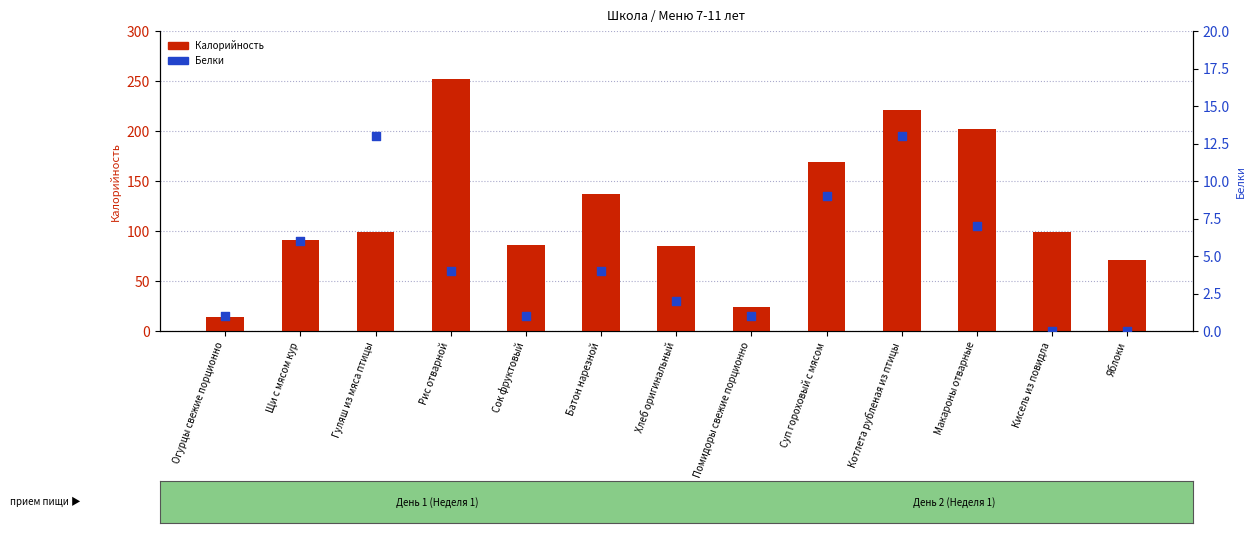

Which series has the largest total across all categories?

Калорийность